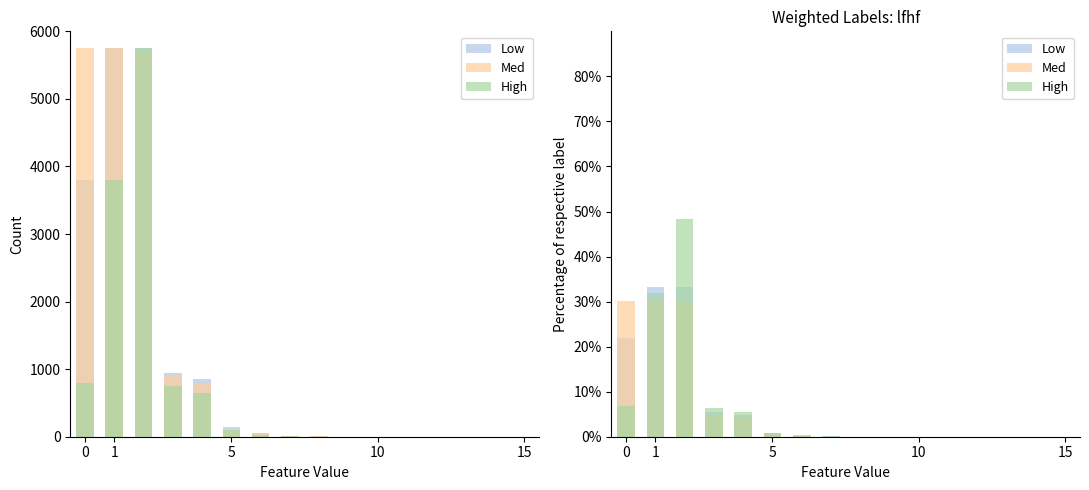

Which series has the largest total across all categories?

High